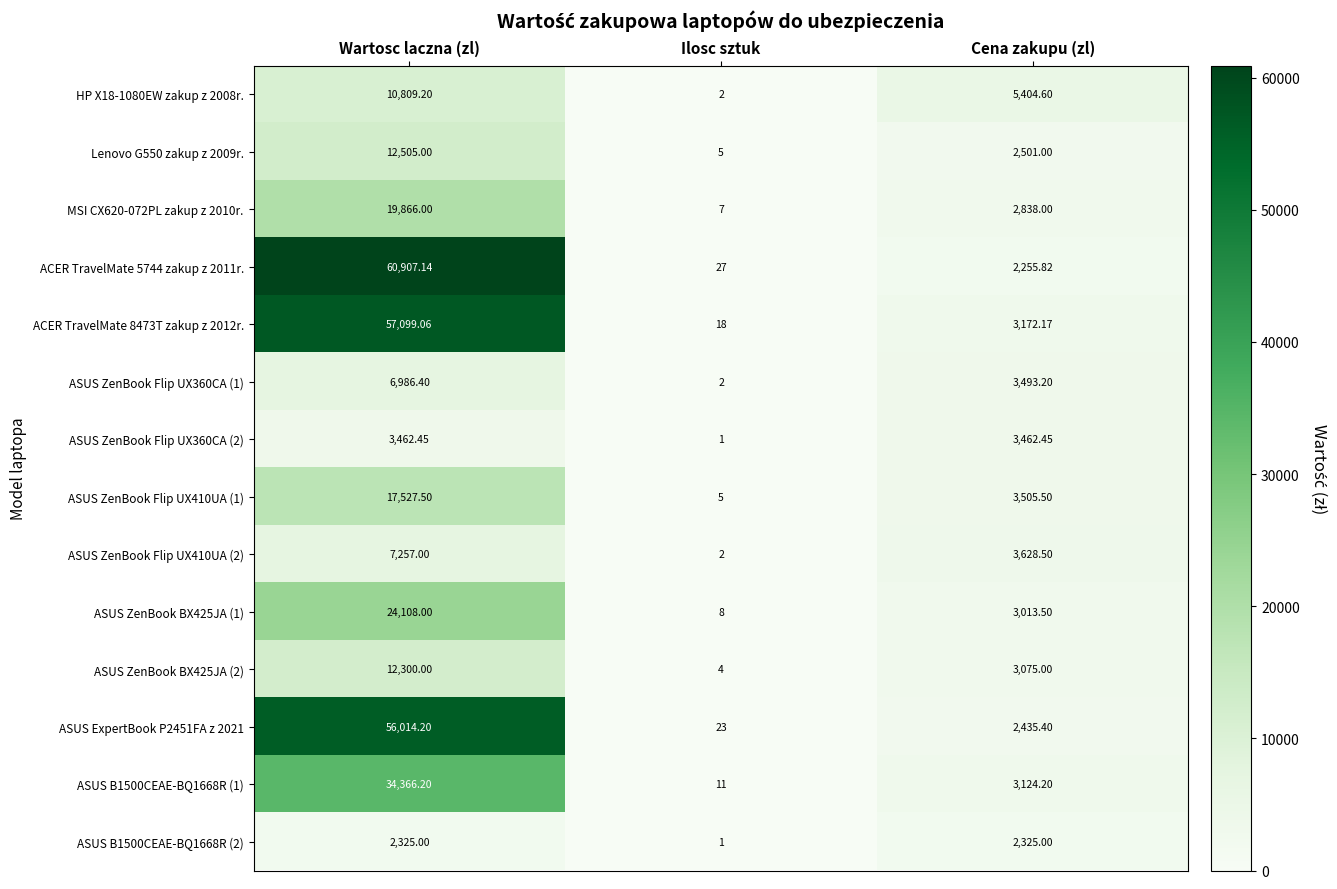

At which category is the sum across all series the highest?

Wartosc laczna (zl)